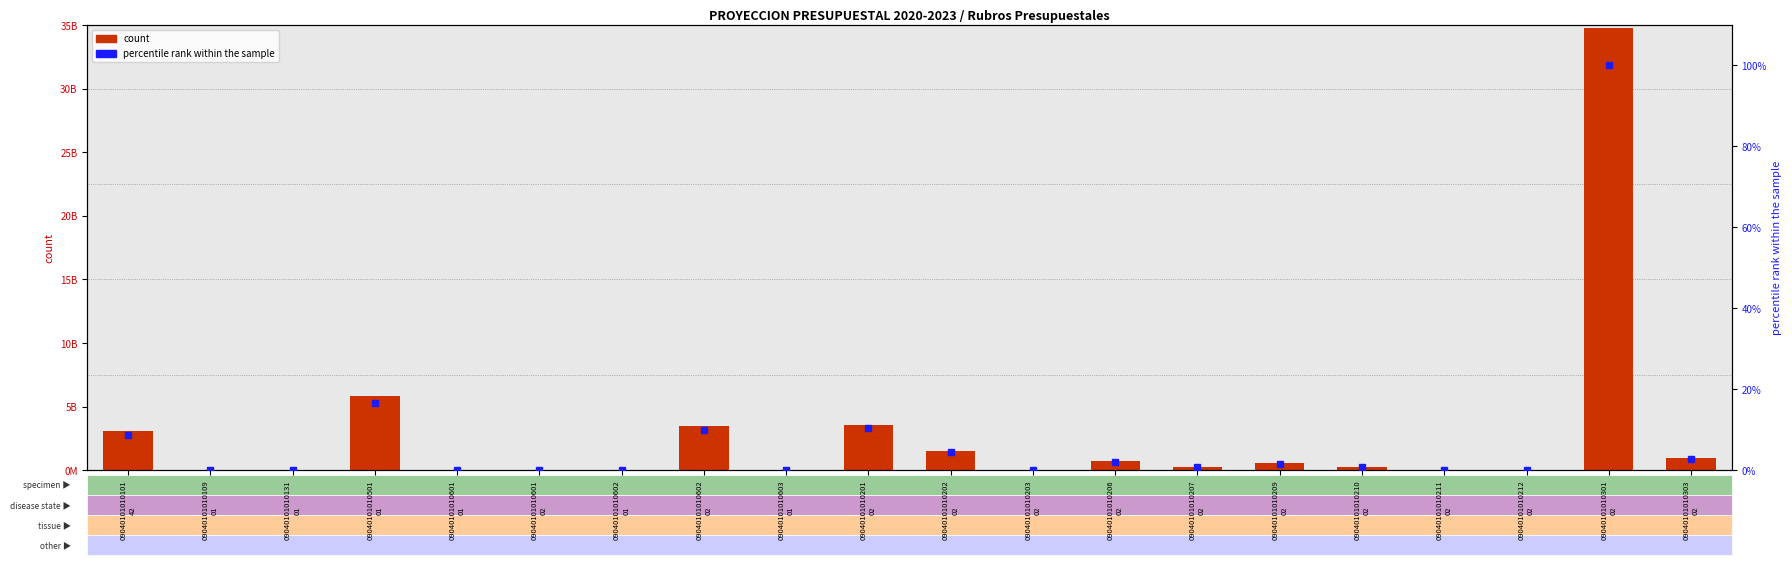

How many values in the VALOR 2020 series exceed 280676155?

9